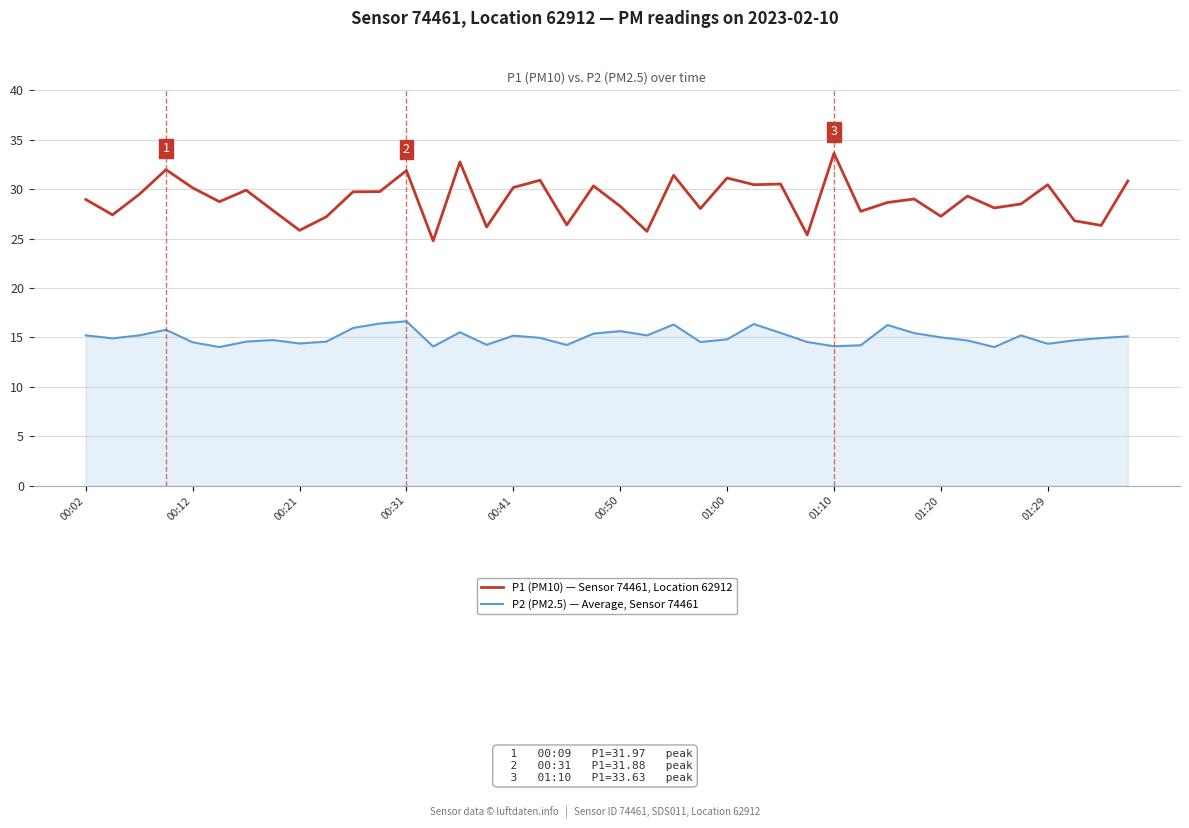

True or false: P1 (PM10) — Sensor 74461, Location 62912 and P2 (PM2.5) — Average, Sensor 74461 cross at least once.

False